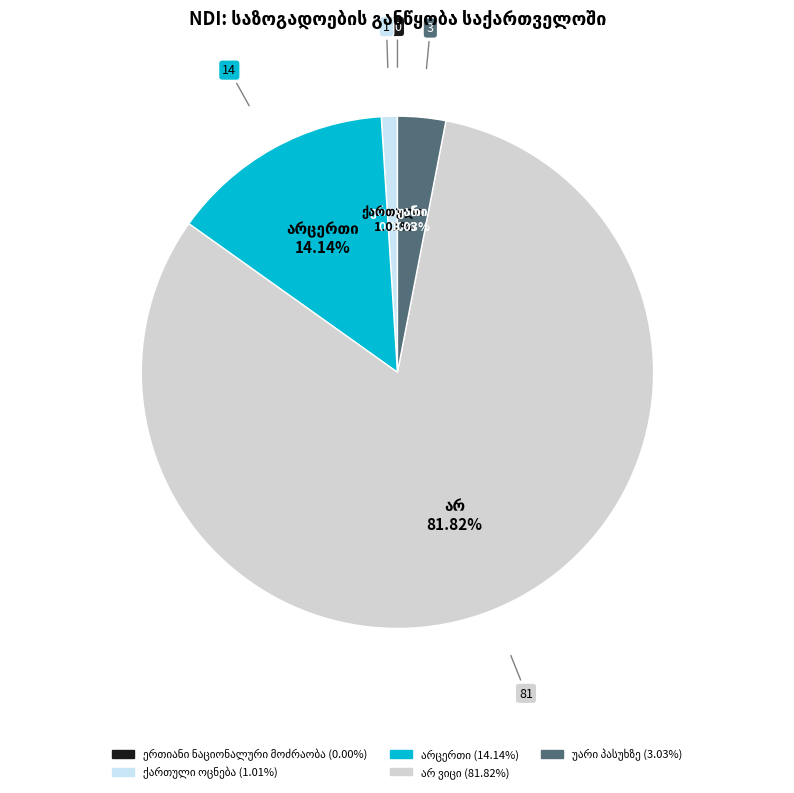

Is there any slice that represents more than half of the pie?

Yes